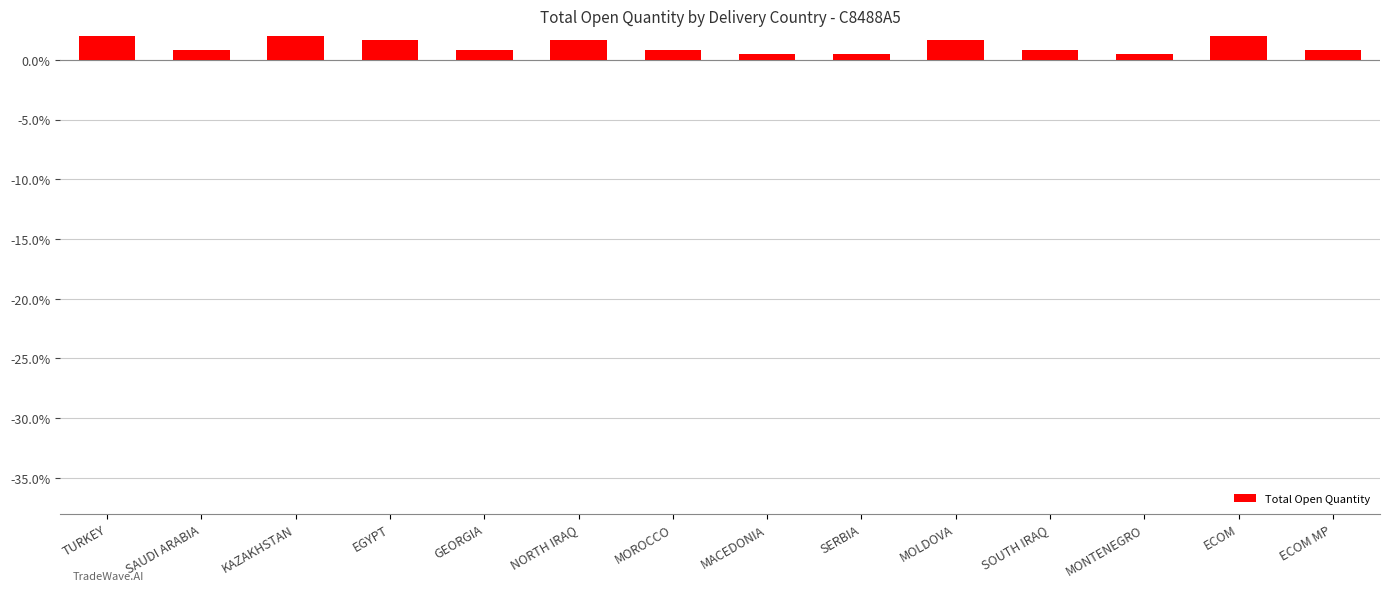

What is the approximate value at SOUTH IRAQ?

0.8